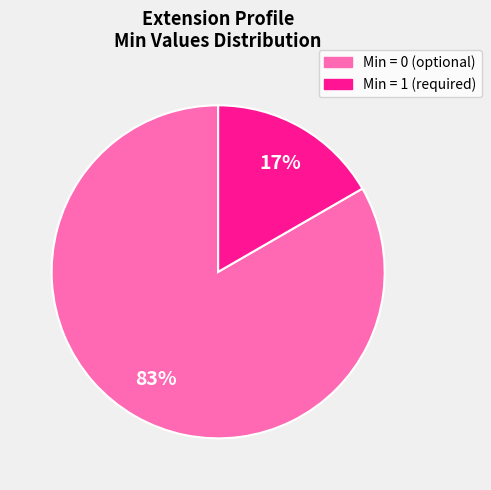

Does any single category account for the majority?

Yes